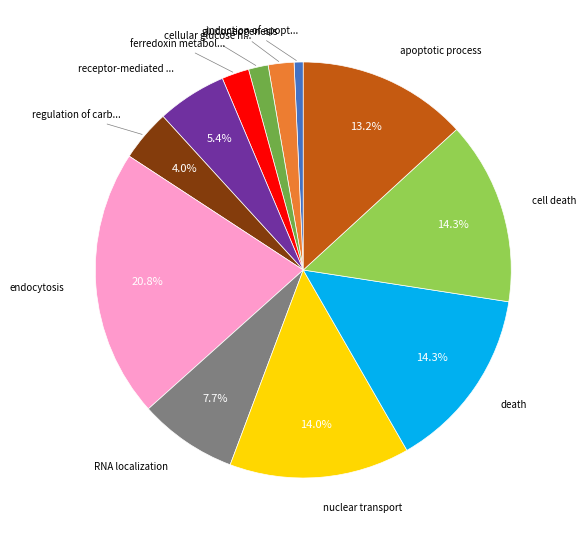

How many segments does this pie chart have?

12